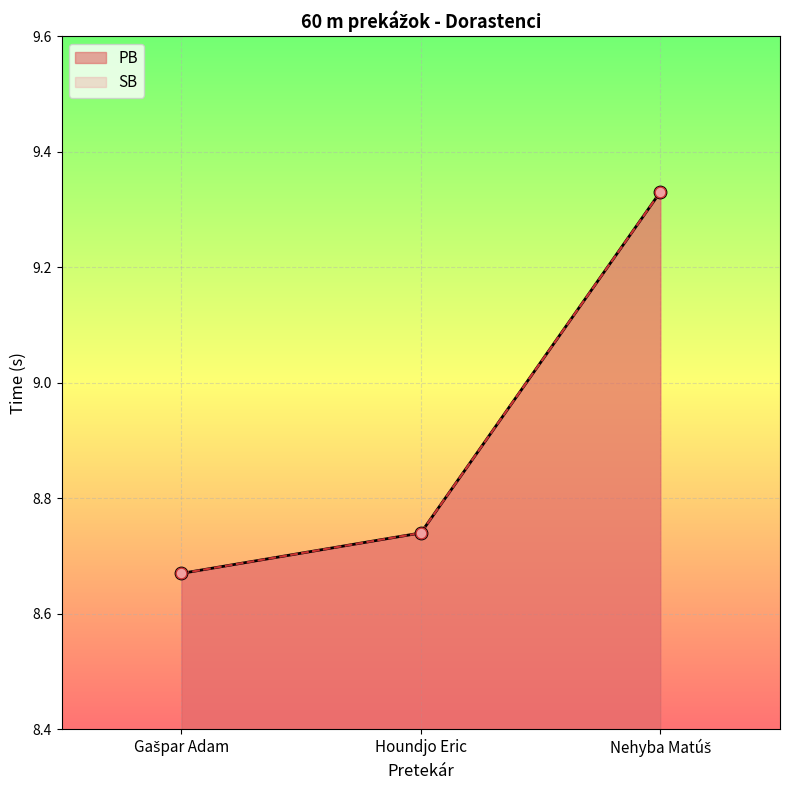

Is the value of PB at Nehyba Matúš greater than the value of SB at Nehyba Matúš?

No